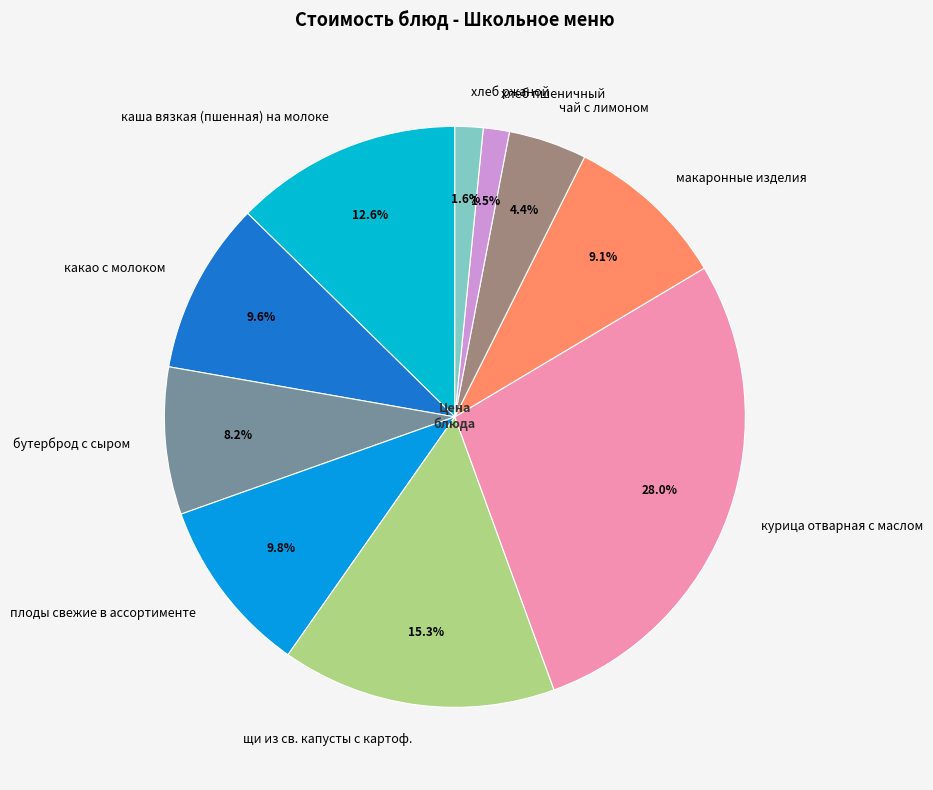

Which has a higher value, курица отварная с маслом or хлеб ржаной?

курица отварная с маслом